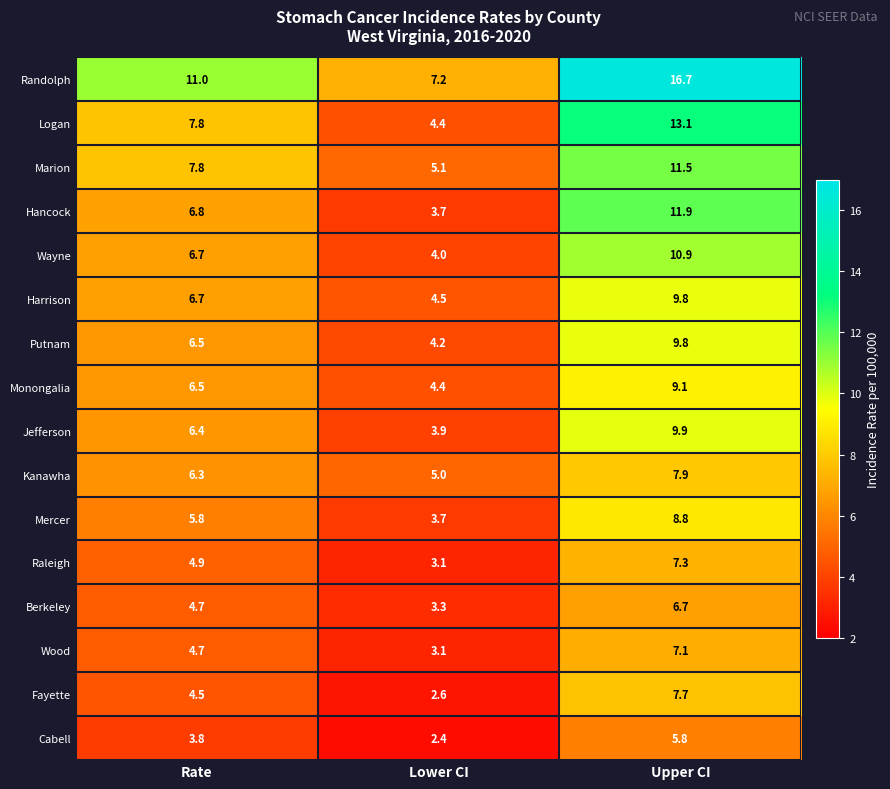

What is the difference between the Wayne values at Rate and Upper CI?

4.2